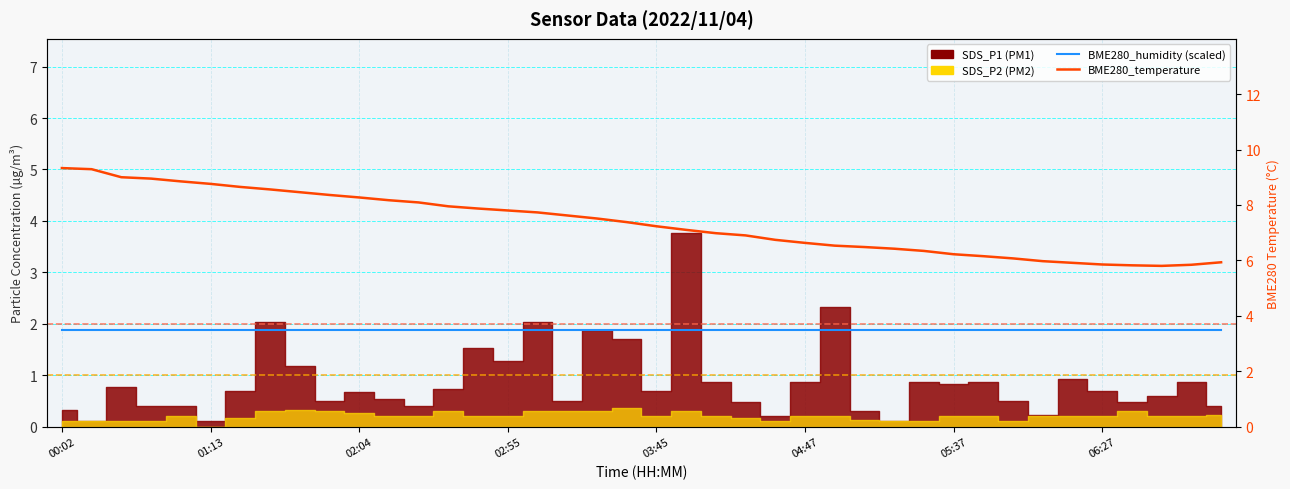

Where is BME280_humidity (scaled) nearest to the value 1?

00:02